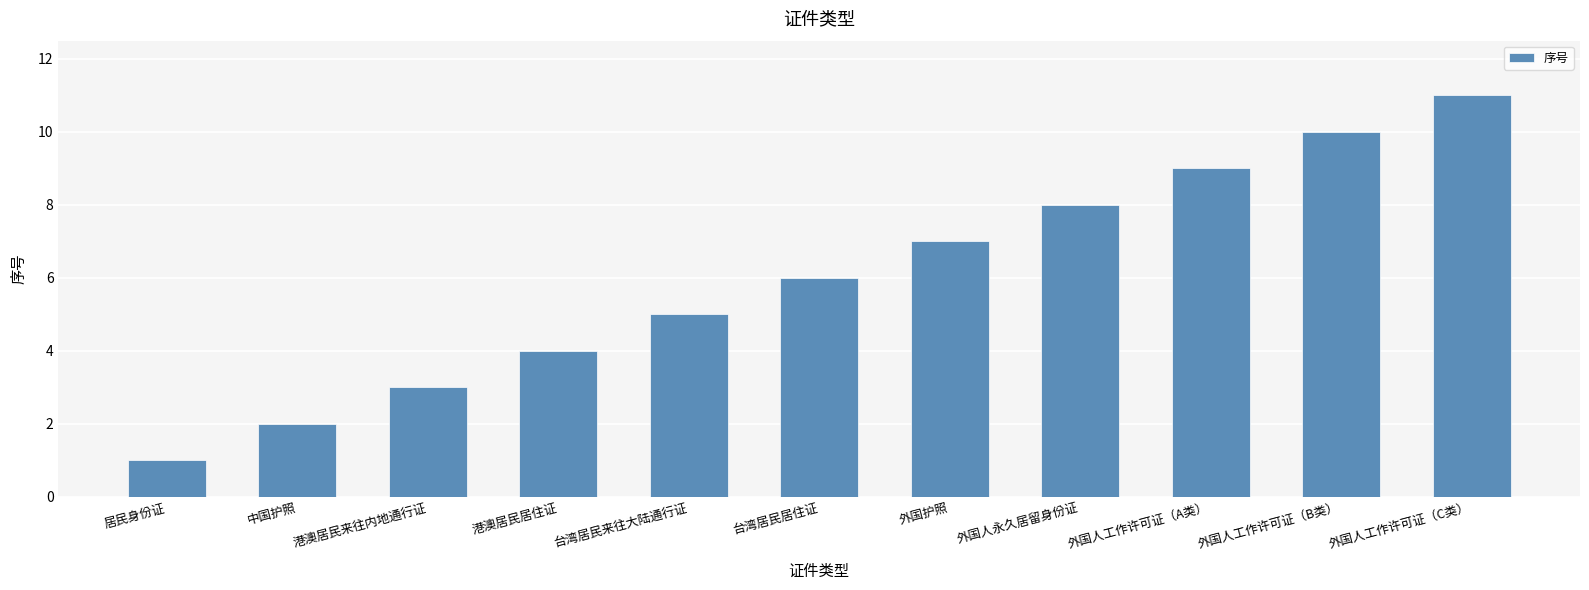

Reading left to right, what are all the values shown in this chart?

居民身份证=1	中国护照=2	港澳居民来往内地通行证=3	港澳居民居住证=4	台湾居民来往大陆通行证=5	台湾居民居住证=6	外国护照=7	外国人永久居留身份证=8	外国人工作许可证（A类）=9	外国人工作许可证（B类）=10	外国人工作许可证（C类）=11